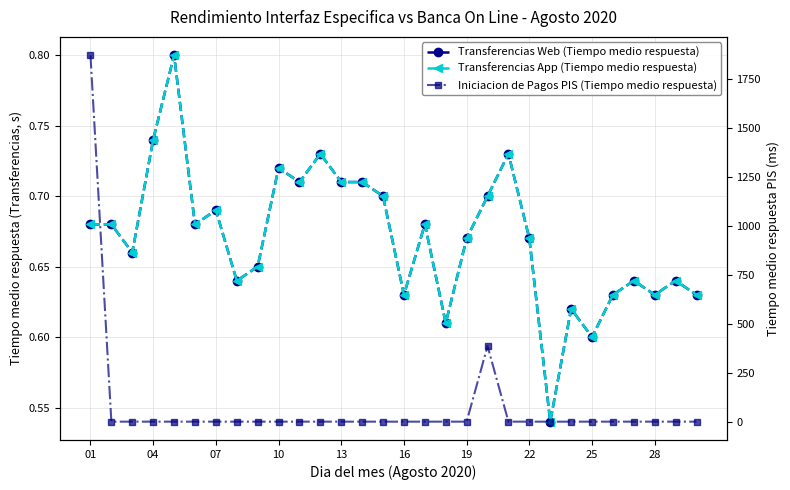

Between 23 and 25, which is larger?

25